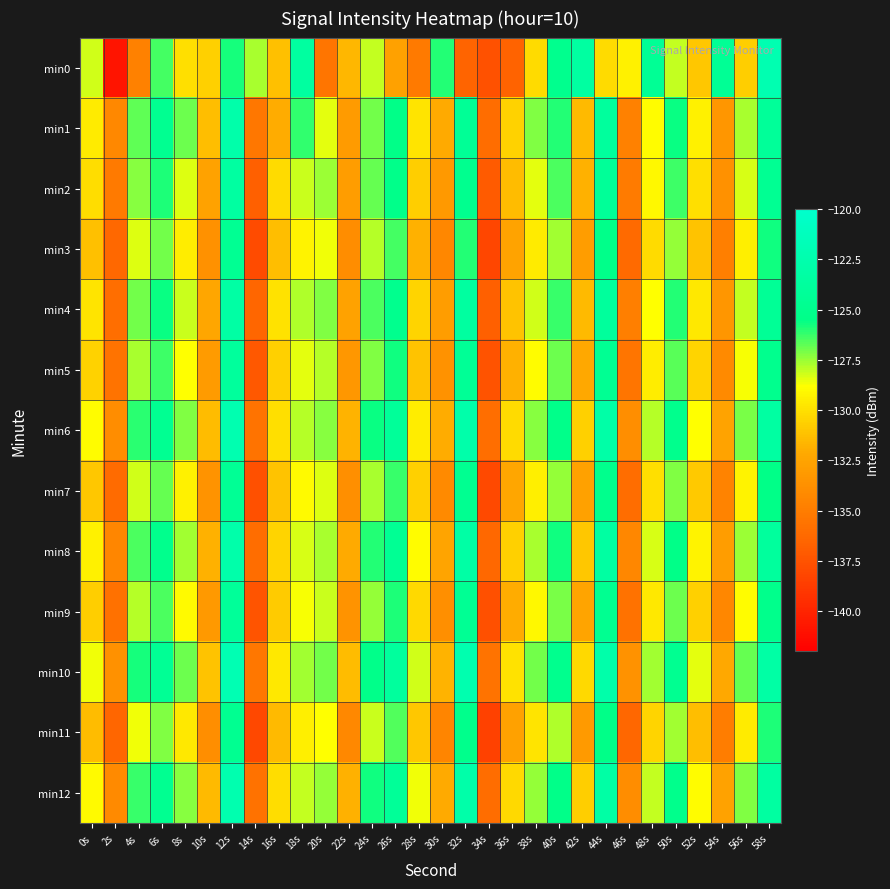

What is the minimum value shown in the chart?

-140.9